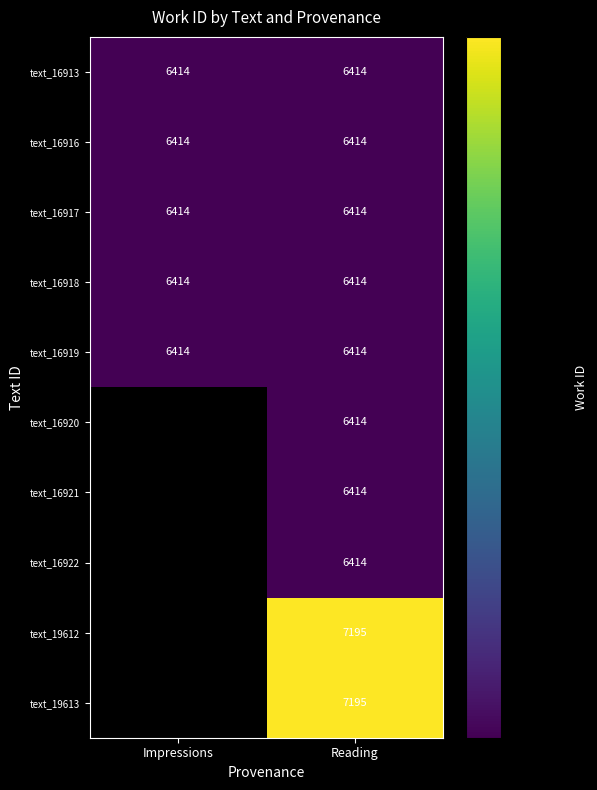

Is it true that text_16918 equals 2388 at Reading?

False